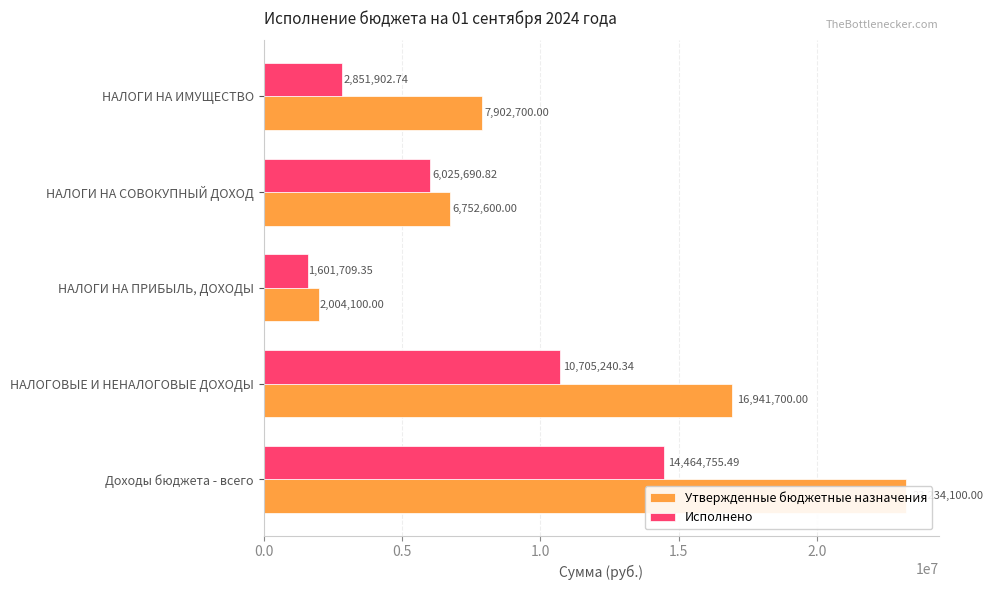

What is the difference between the Утвержденные бюджетные назначения values at НАЛОГИ НА СОВОКУПНЫЙ ДОХОД and Доходы бюджета - всего?

16481500.0